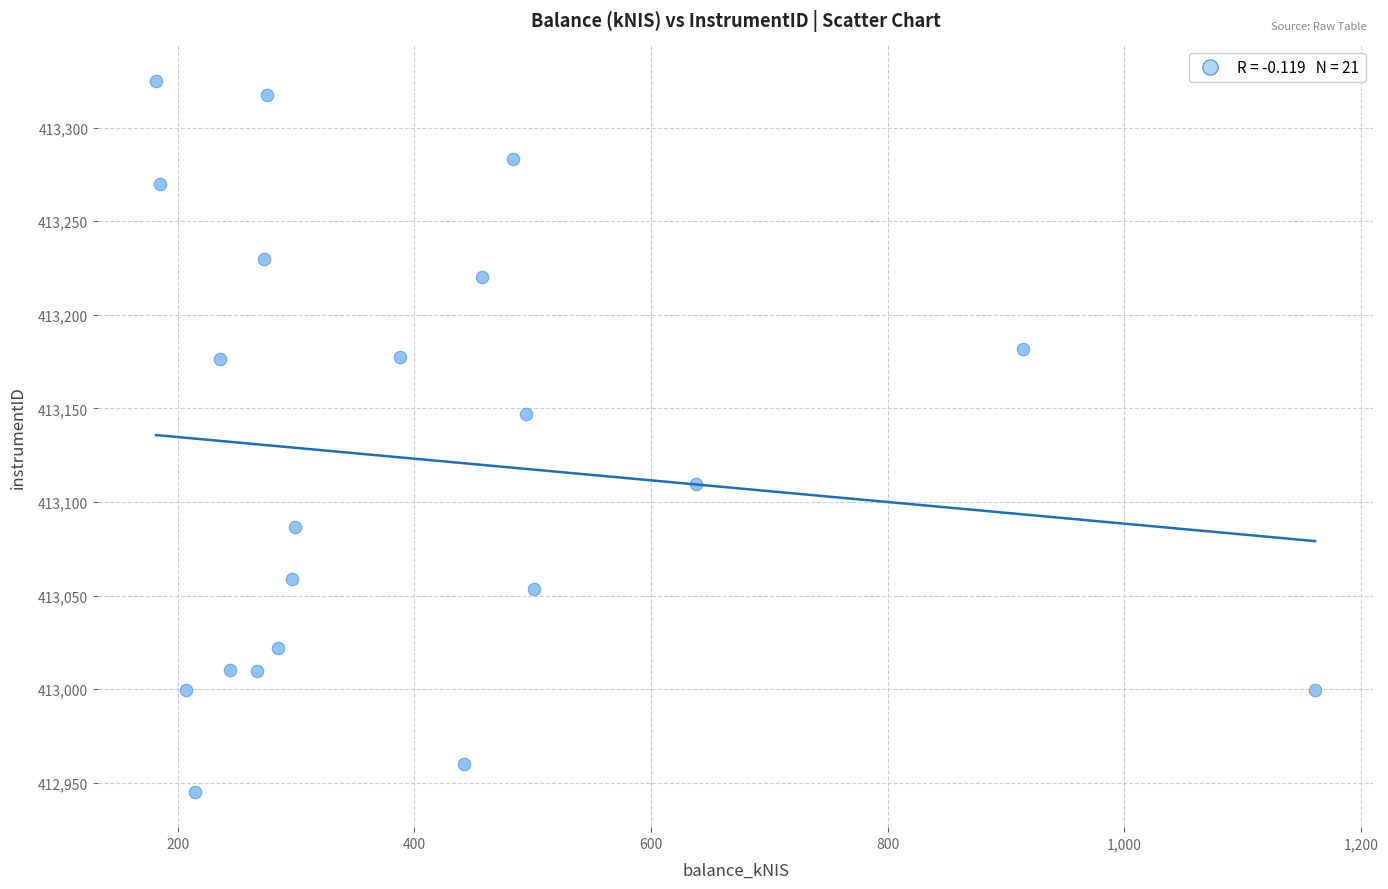

What Y value in the scatter plot is closest to 413135?

413146.9